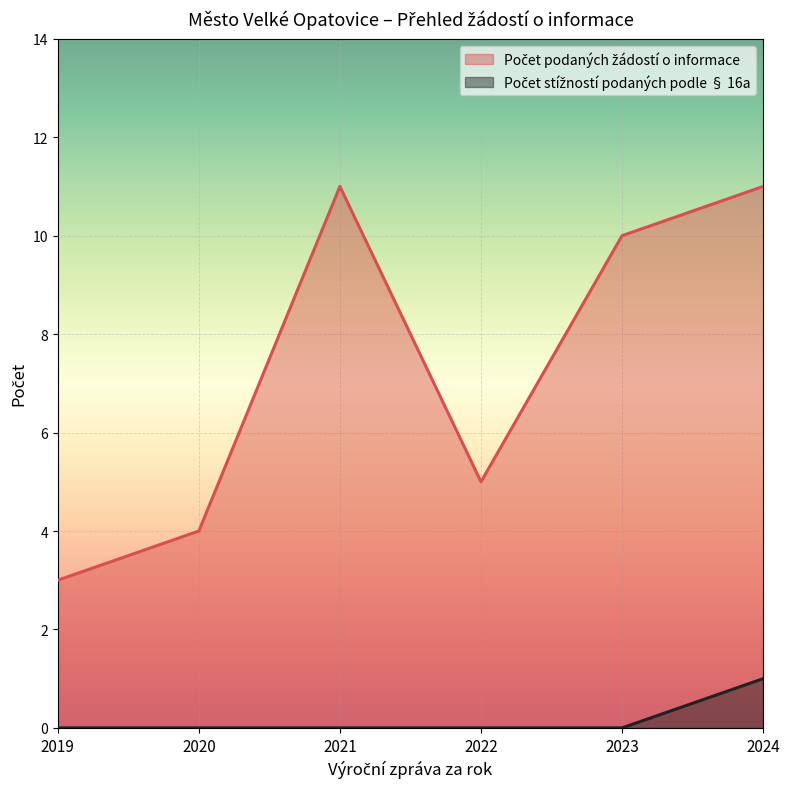

True or false: Počet podaných žádostí o informace and Počet stížností podaných podle § 16a intersect in this chart.

False